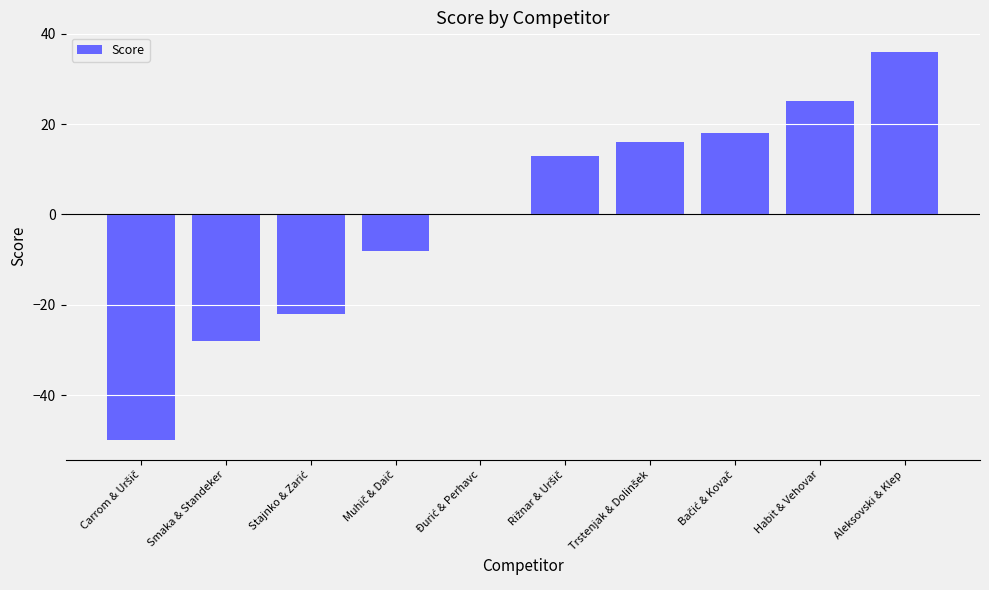

The chart shows a value of 25 at Habit & Vehovar. True or false?

True